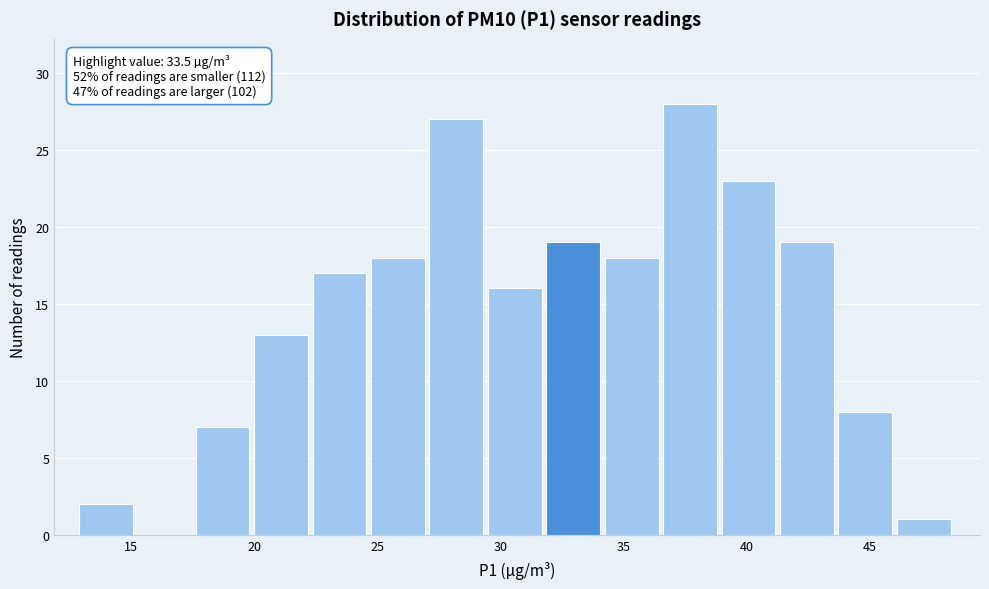

Over which range of the x-axis is the bar tallest?

36.5 to 39.0